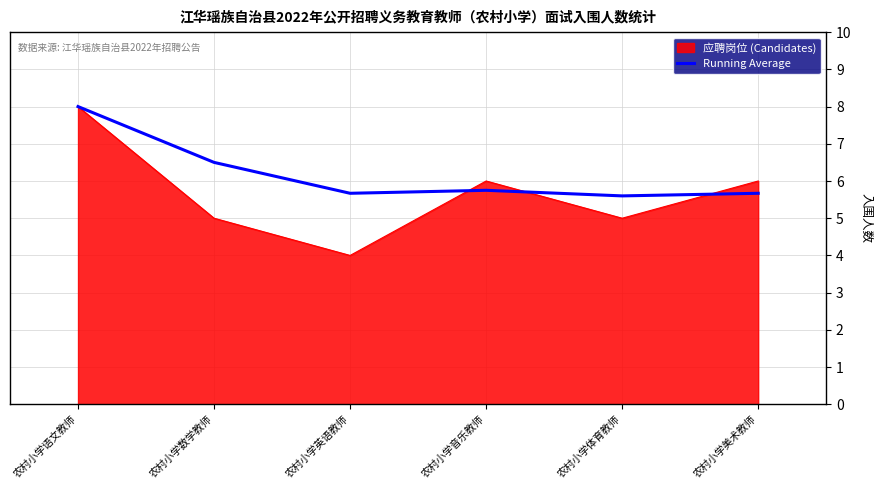

The value of Running Average at 农村小学体育教师 is 2.8. True or false?

False